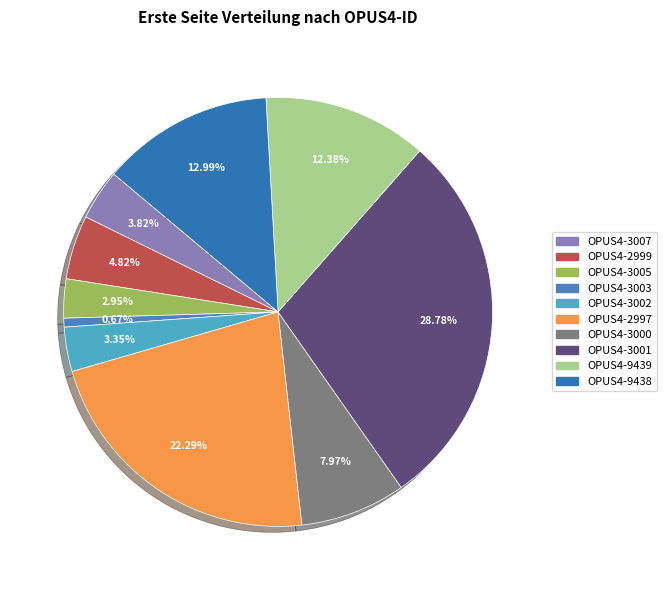

How much of the chart is everything except OPUS4-2999?

95.2%